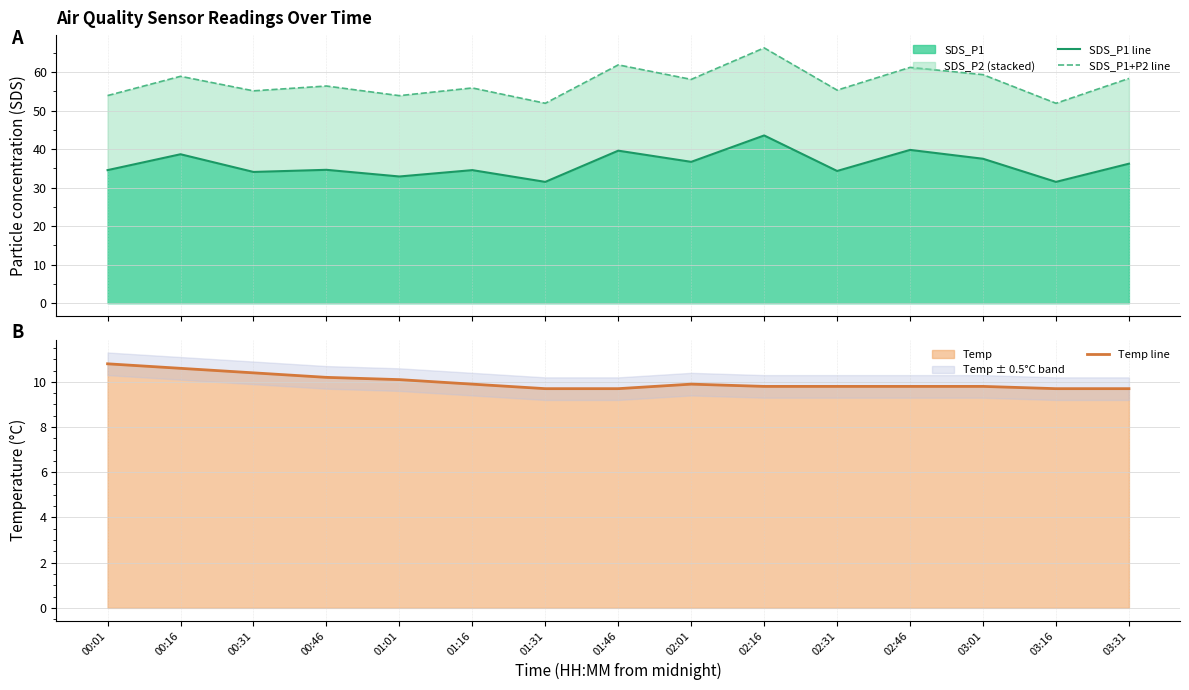

What is the maximum value for Temp line?

10.8